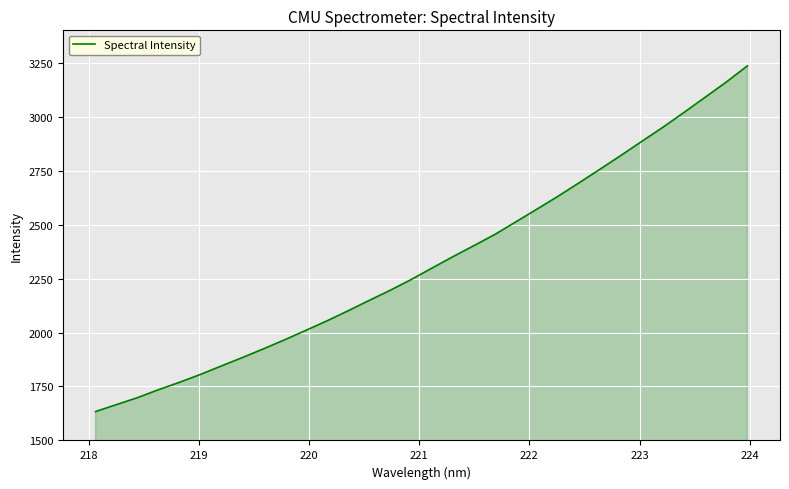

How many lines are shown in the chart?

1